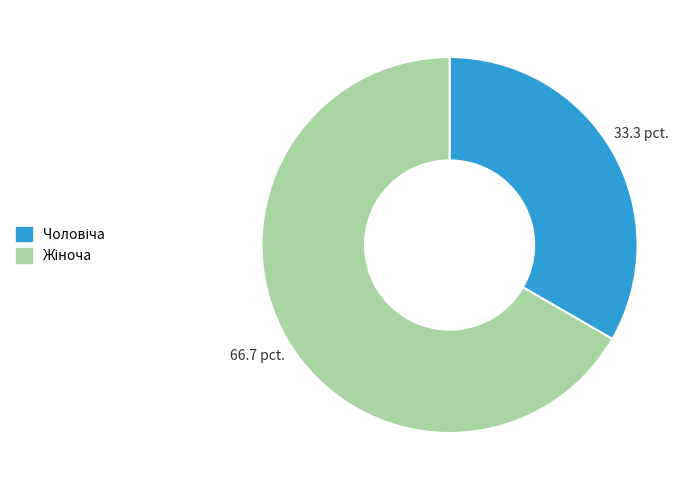

Count the number of slices in the pie.

2